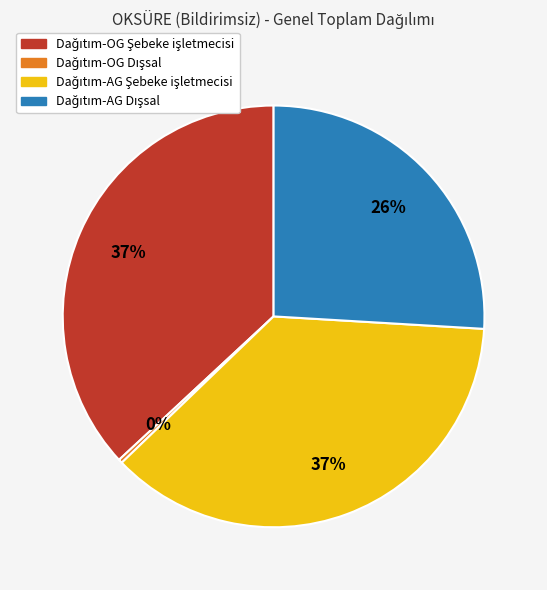

Is there any slice that represents more than half of the pie?

No